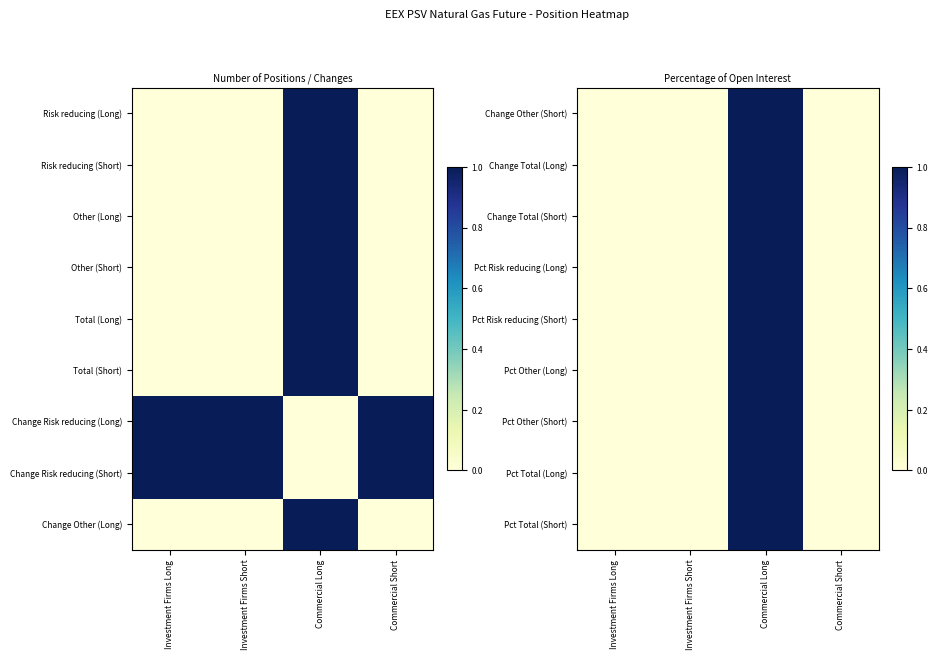

The value of Pct Risk reducing (Short) at Commercial Short is 0. True or false?

True